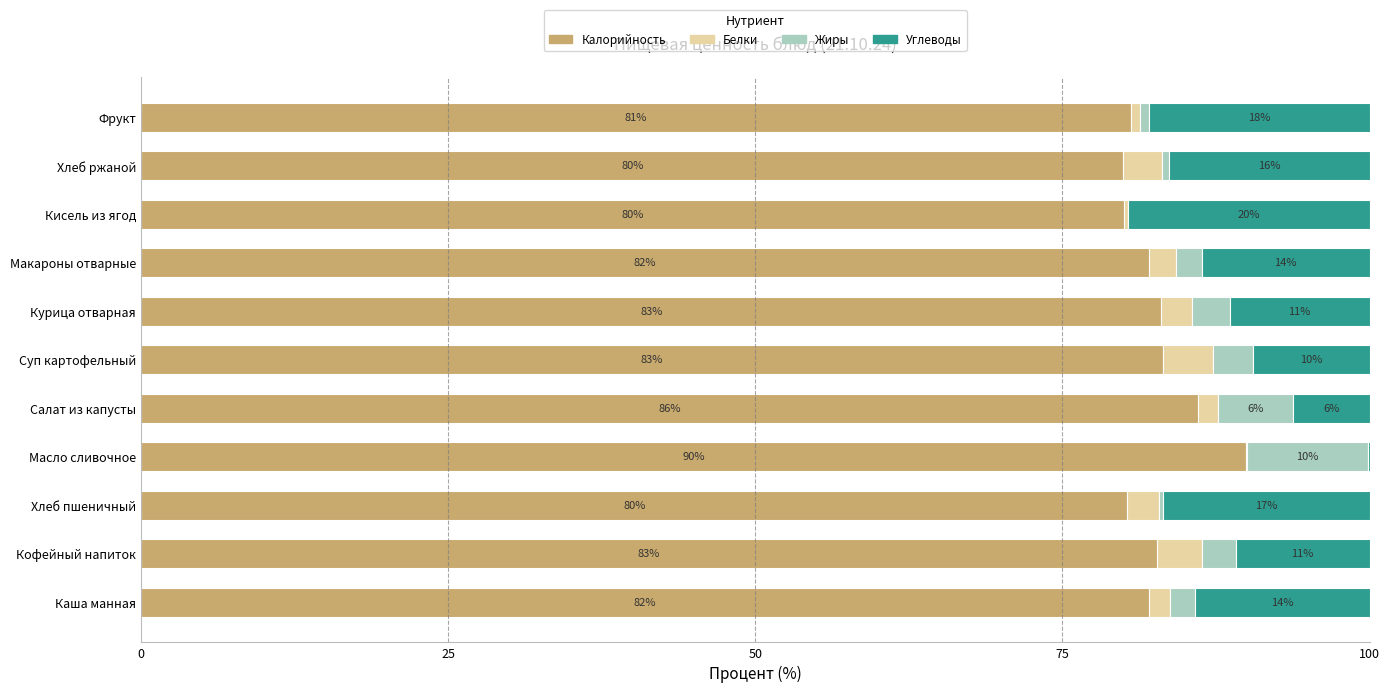

What are all the series names shown in the legend?

Калорийность, Белки, Жиры, Углеводы